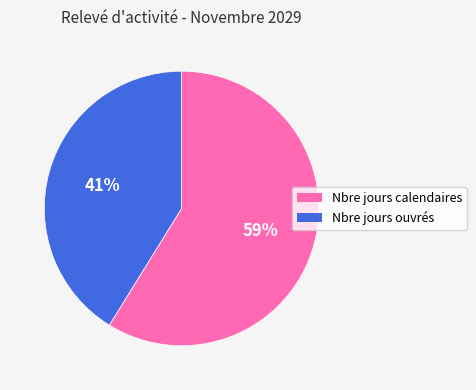

What is the smallest slice in the pie chart?

Nbre jours ouvrés